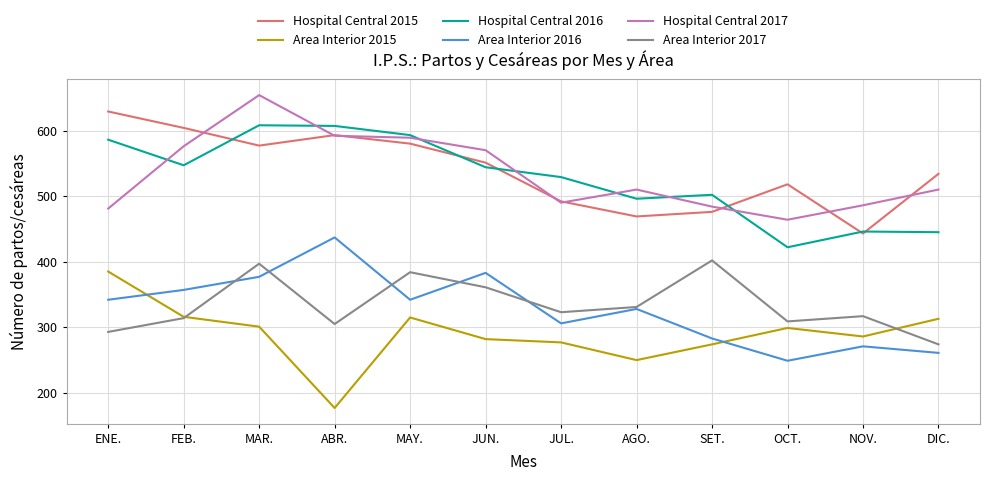

What are all the series names shown in the legend?

Hospital Central 2015, Area Interior 2015, Hospital Central 2016, Area Interior 2016, Hospital Central 2017, Area Interior 2017